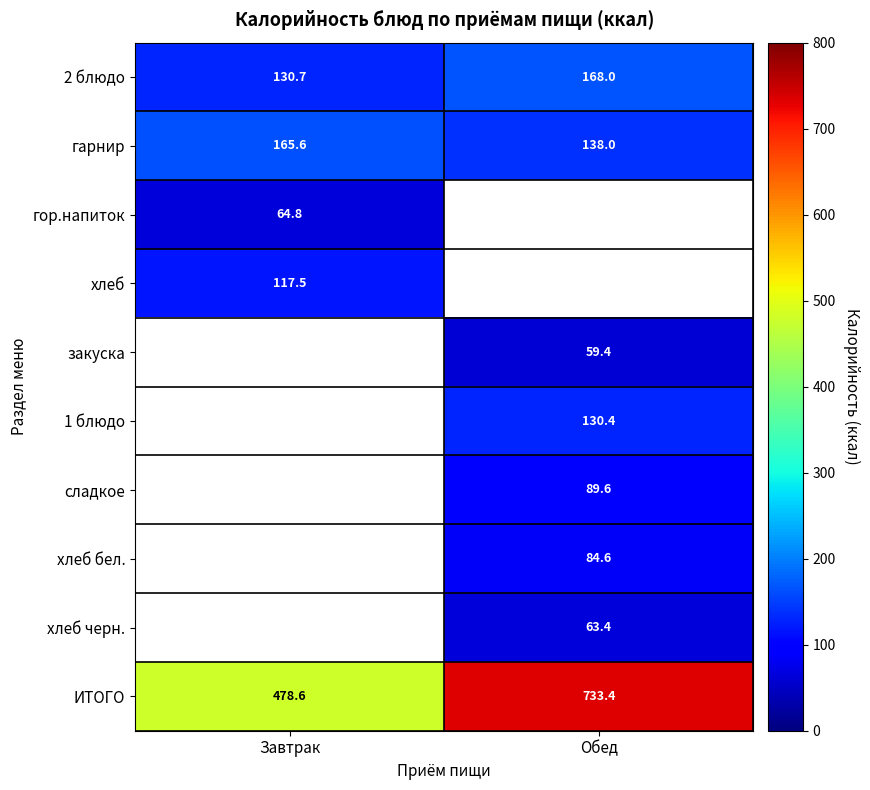

List the labels in order of 2 блюдо value, smallest first.

Завтрак, Обед